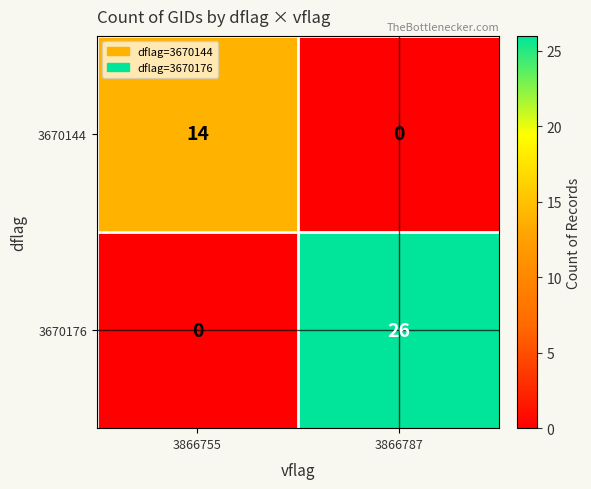

How many distinct data groups are displayed?

2